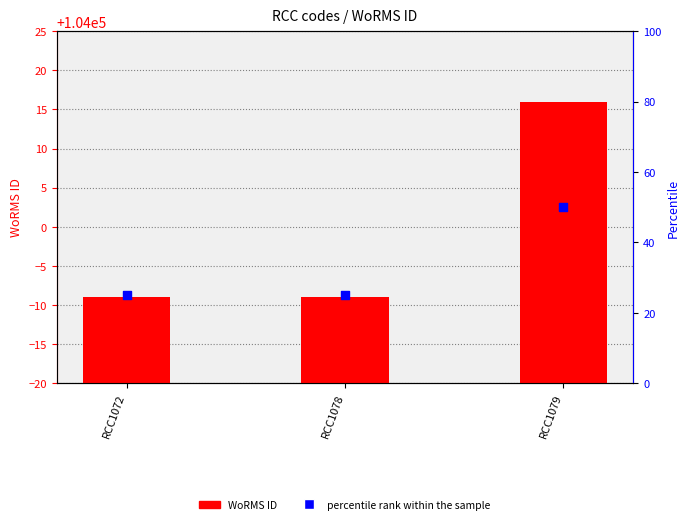

Is the value of percentile rank within the sample at RCC1078 greater than the value of WoRMS ID at RCC1078?

No